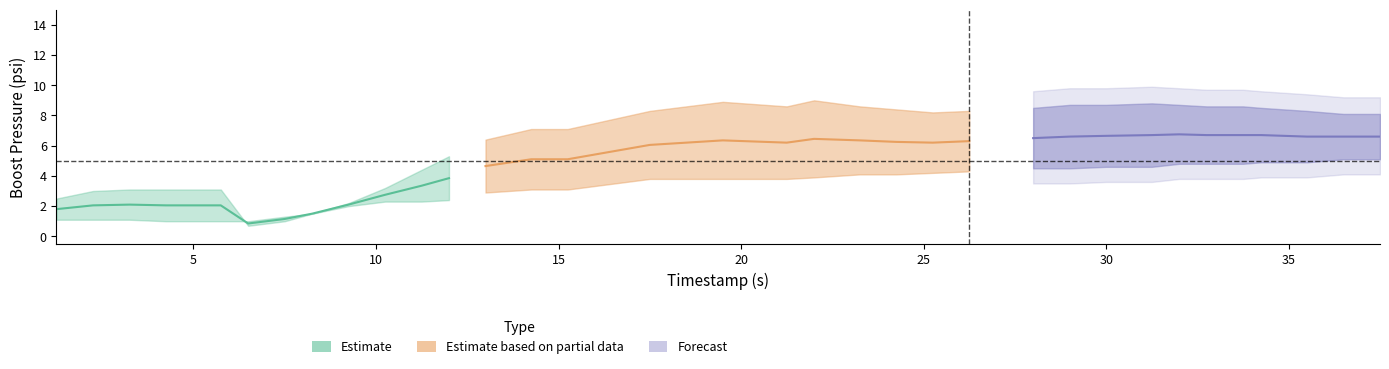

Does the chart display data point markers on the line(s)?

No